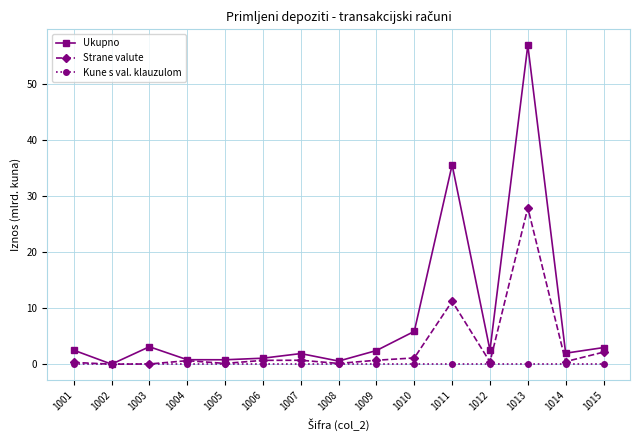

What is the total value across all series at 1005?

0.9